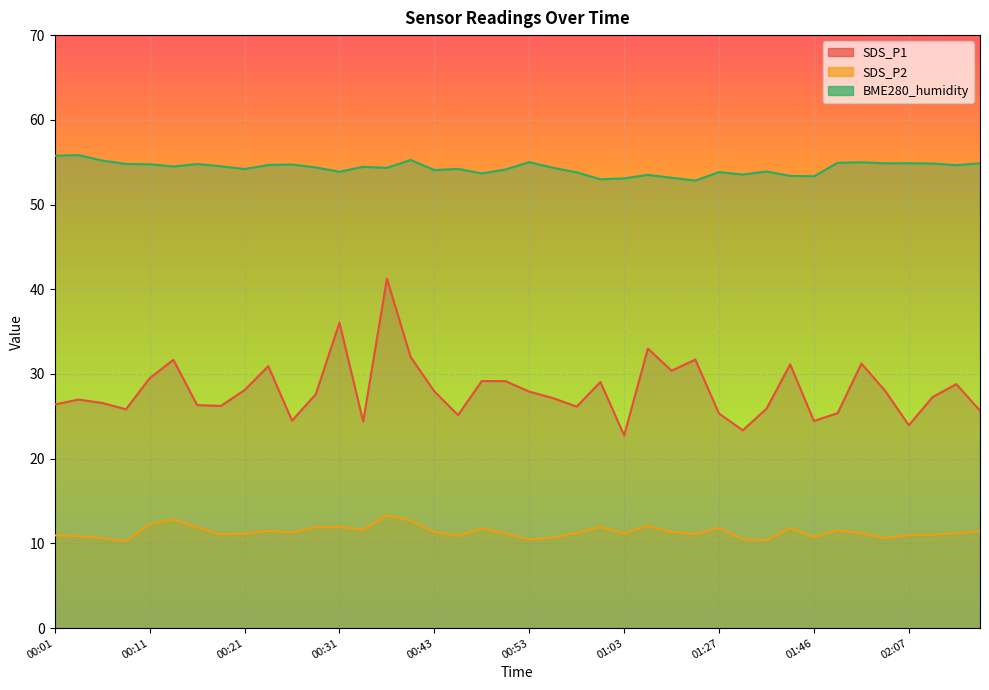

What is the difference between the maximum and second lowest values in the BME280_humidity series?

2.9